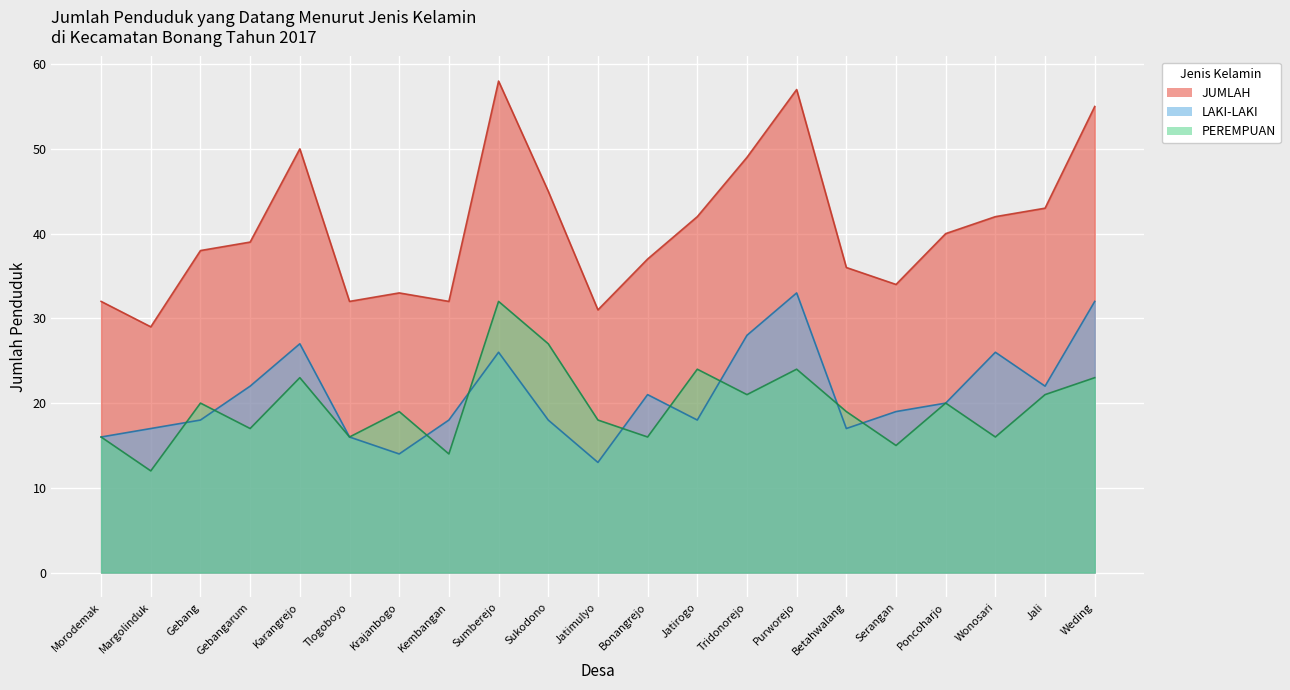

What position from the left is Weding?

21